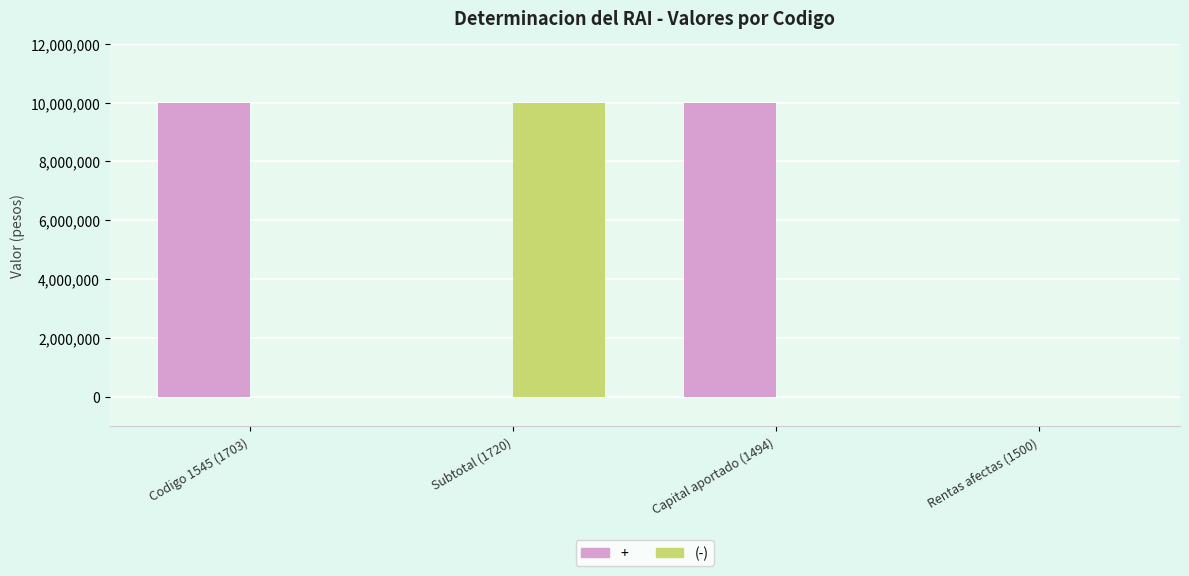

Which series changed the most between Subtotal (1720) and Rentas afectas (1500)?

(-)